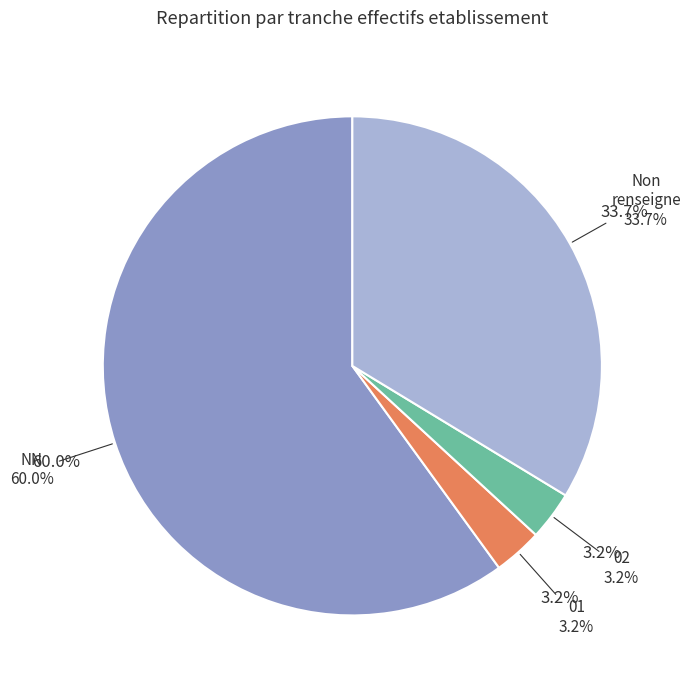

What is the total percentage of  and 02?

36.8%